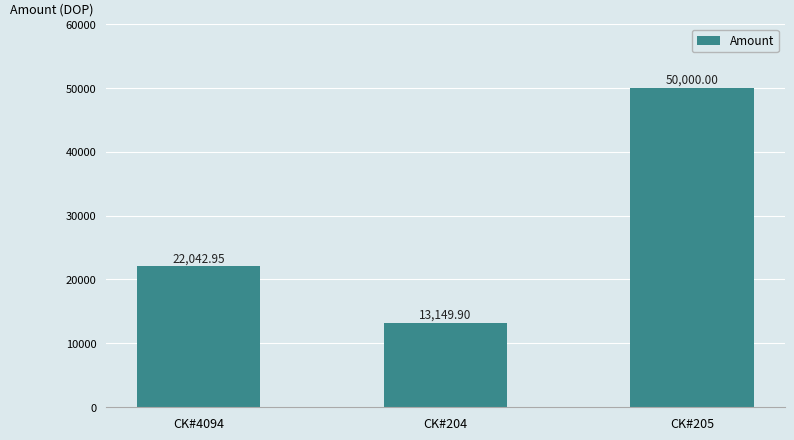

What is the sum of the values at CK#204 and CK#205?

63149.9